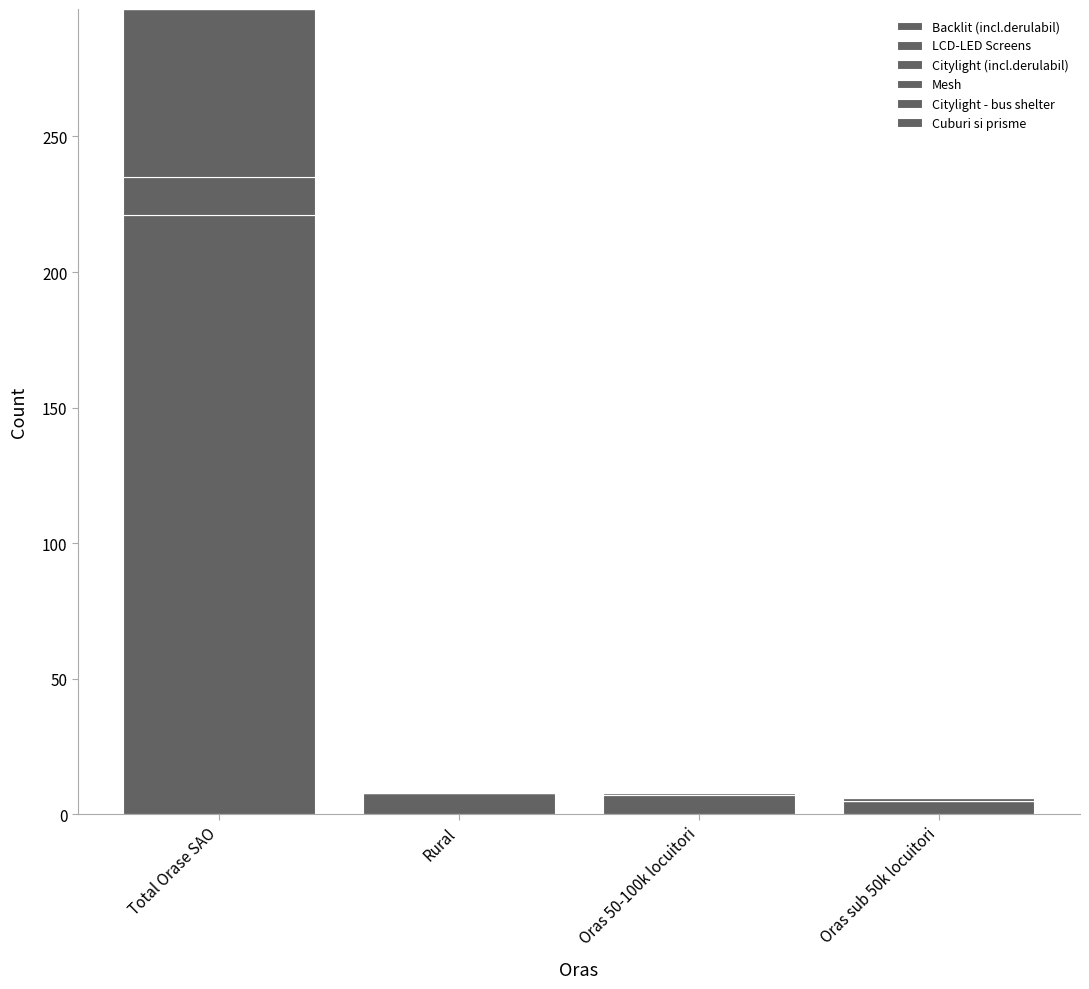

Does the chart contain stacked bars?

Yes